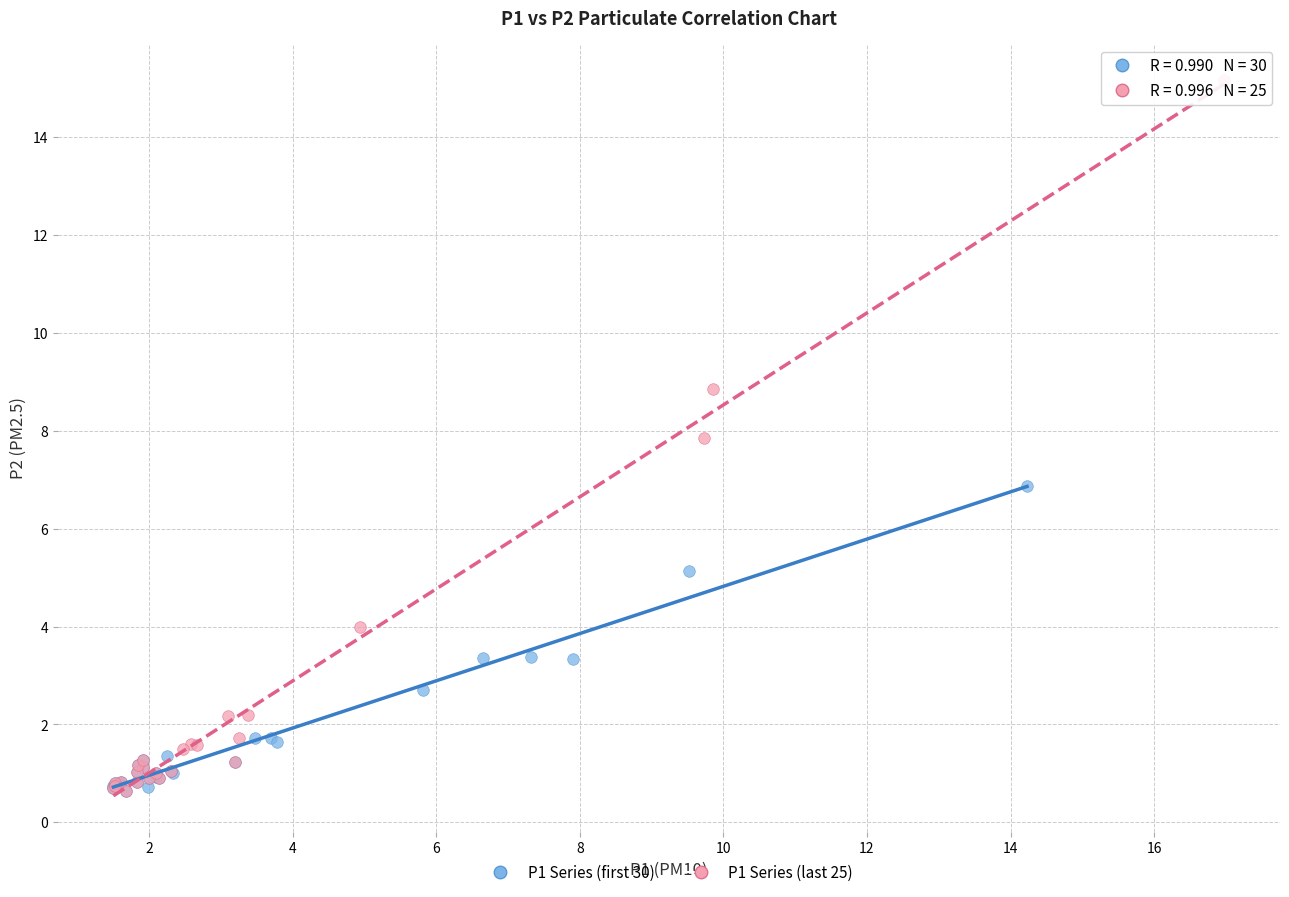

Which series has the widest spread of Y values?

P1 Series (last 25)